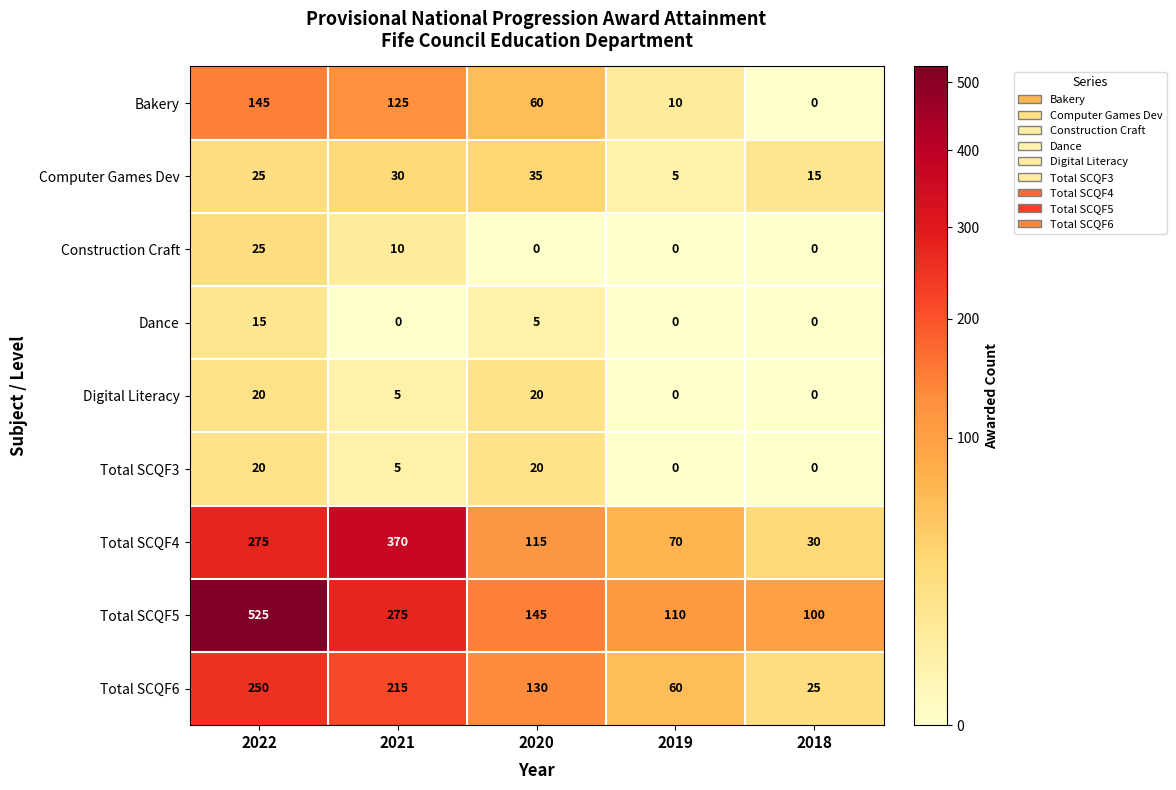

What is the sum of the Computer Games Dev values at 2022 and 2018?

40